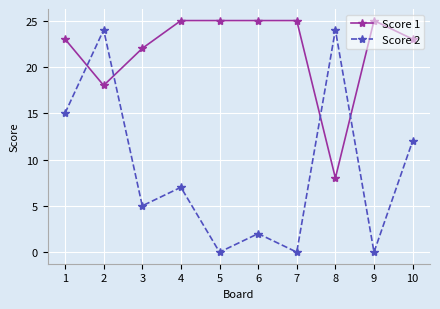

What is the average value of the Score 1 series?

22